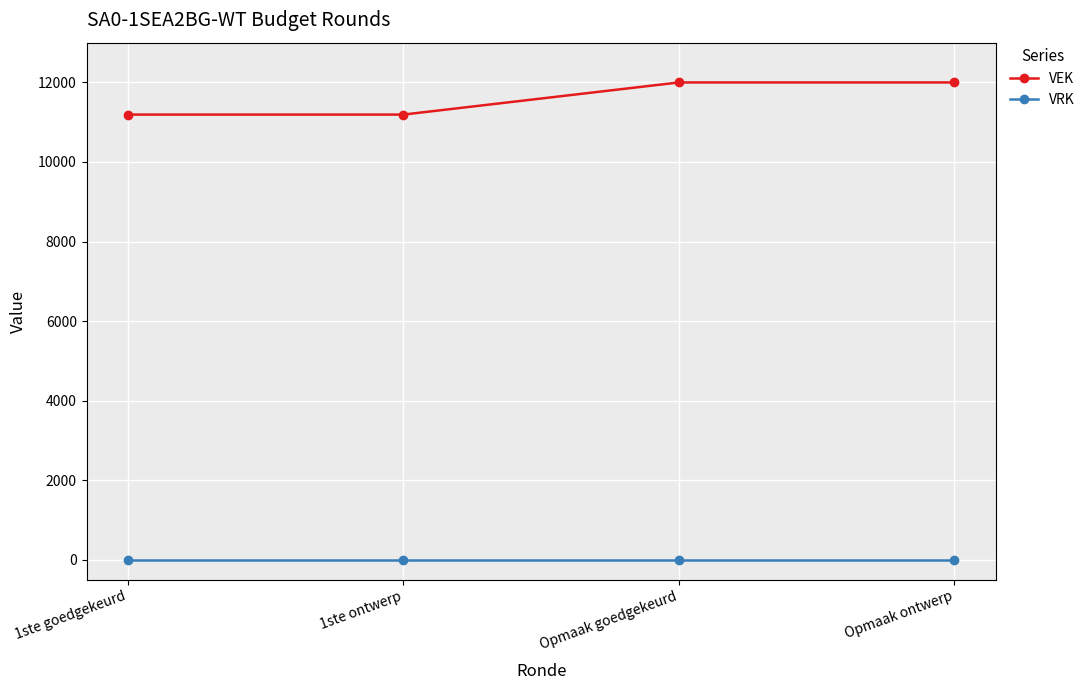

How many lines are shown in the chart?

2